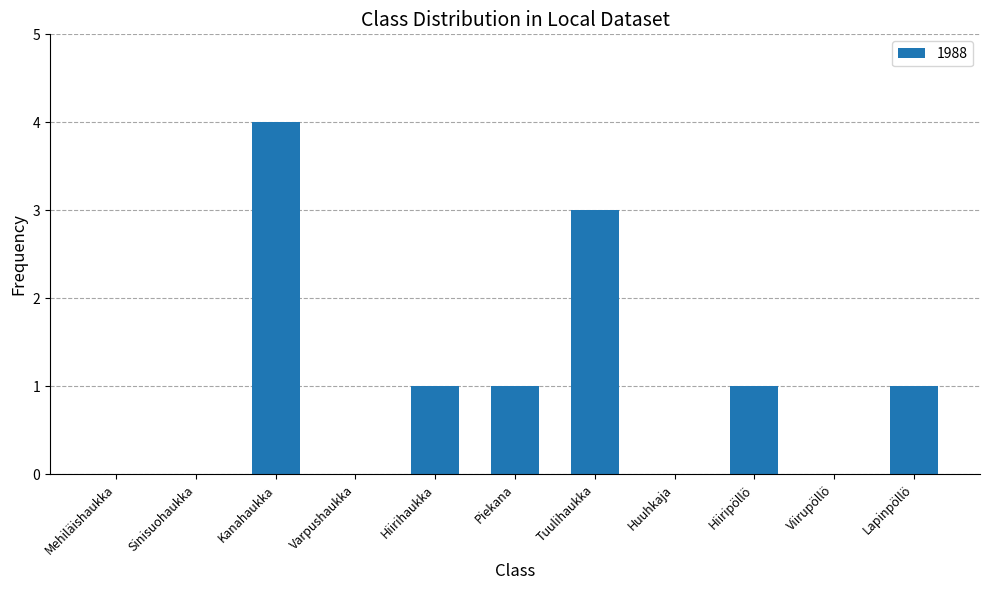

Is it true that the value at Varpushaukka is 0?

True